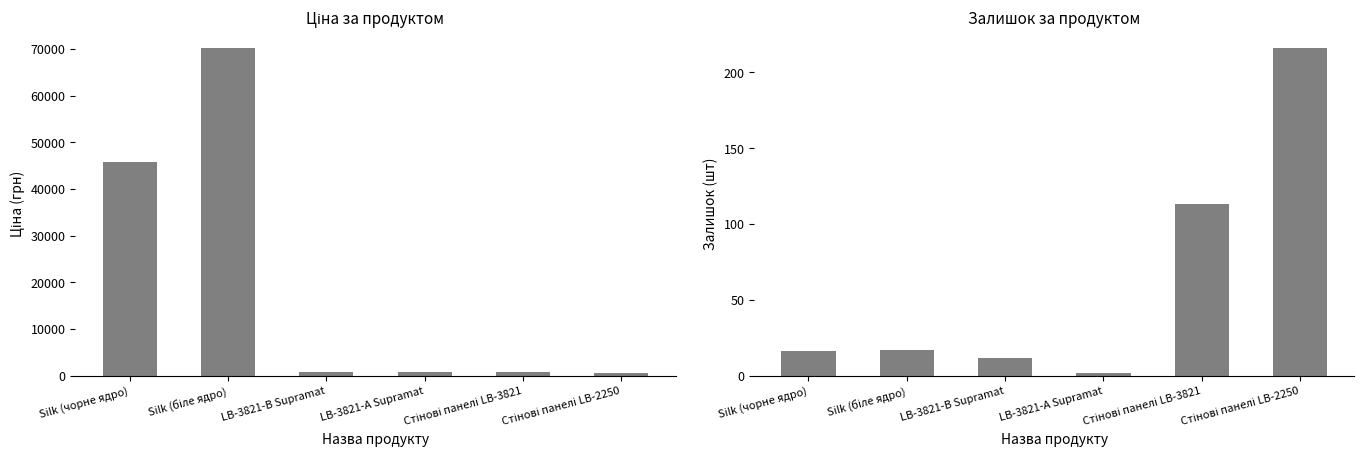

What is the total value across all series at Silk (чорне ядро)?

45688.6